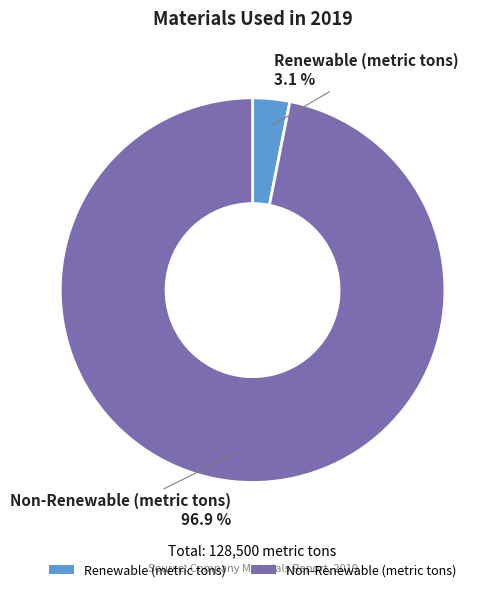

Does any single category account for the majority?

Yes